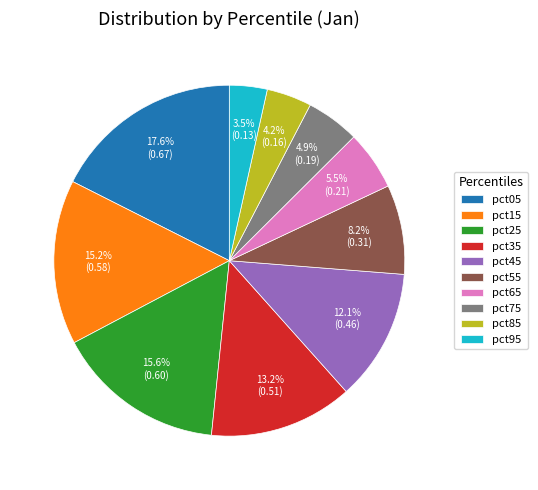

To the nearest percent, what is the combined percentage of pct85 and pct25?

20%